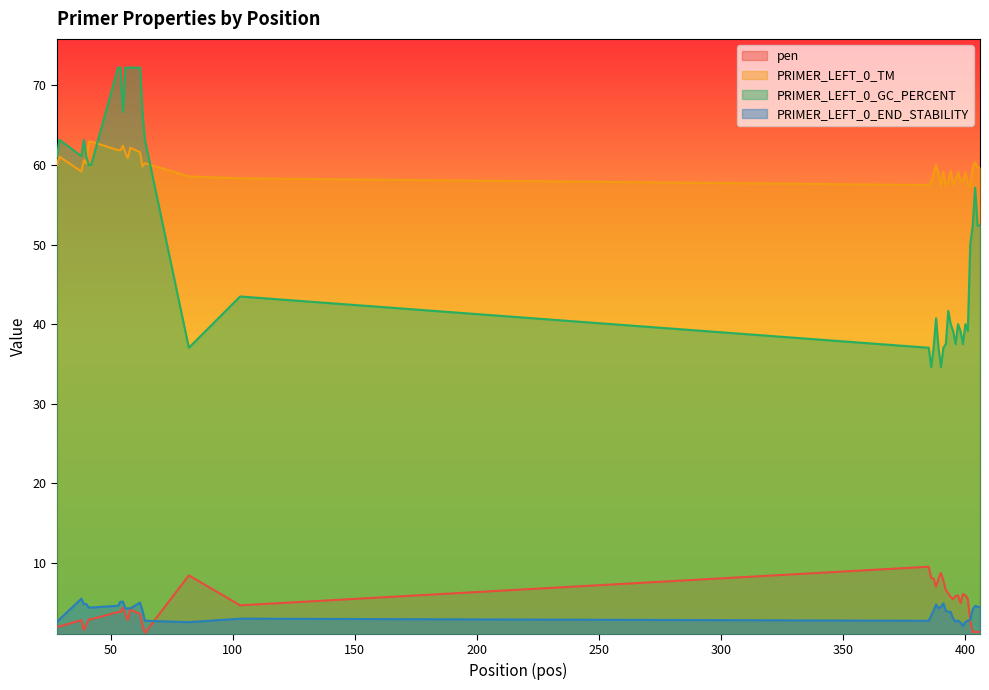

What is the lowest value of the PRIMER_LEFT_0_TM series?

57.2